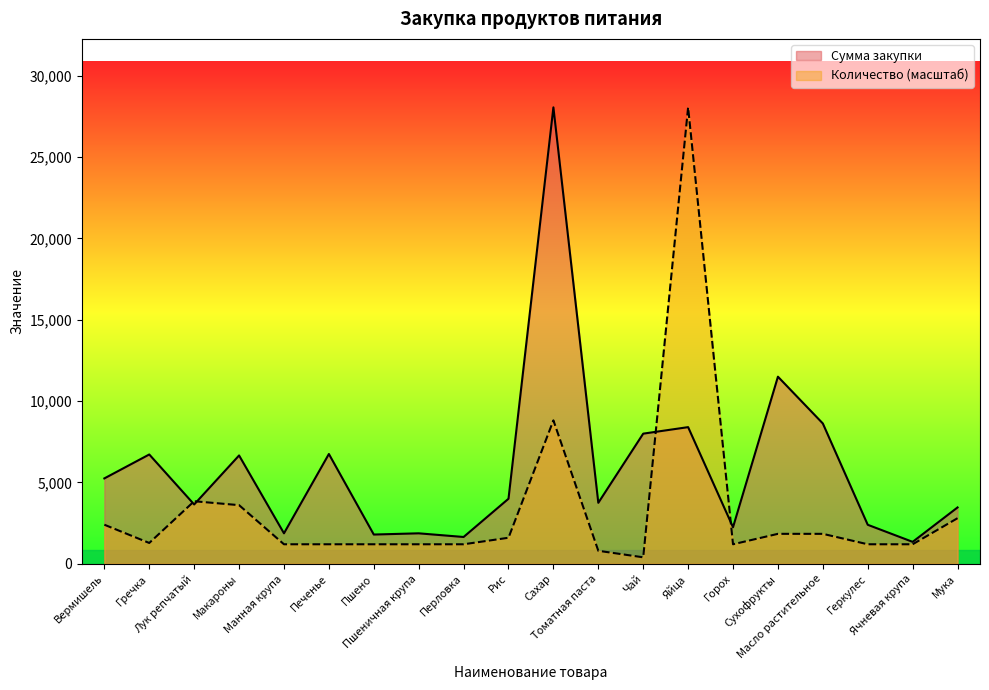

At which label does Сумма закупки reach its minimum?

Ячневая крупа